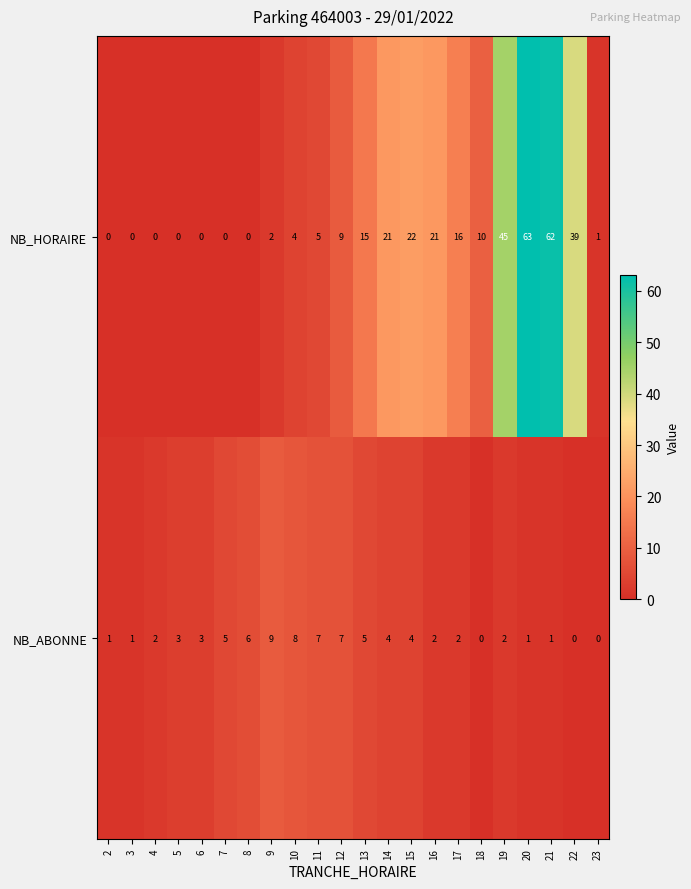

How many values in NB_ABONNE are above zero?

19